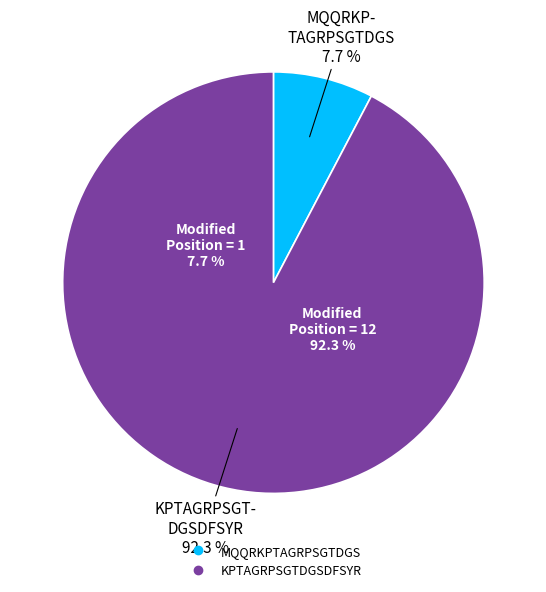

How much of the chart is everything except MQQRKPTAGRPSGTDGS?

92.3%